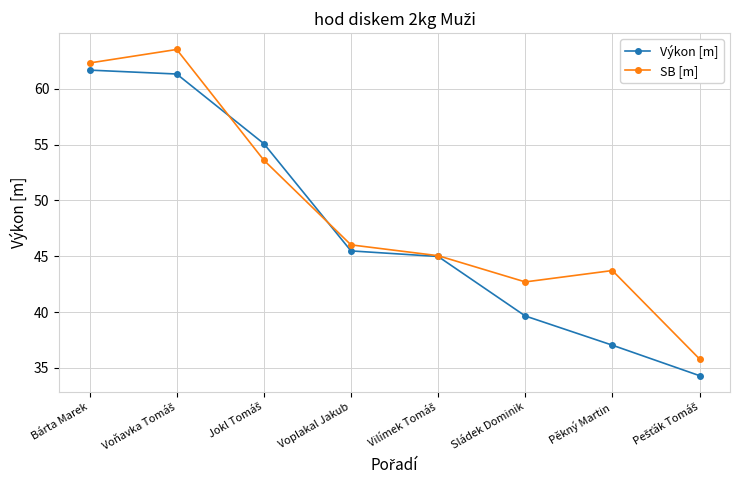

Where is the first local minimum for SB [m]?

Sládek Dominik